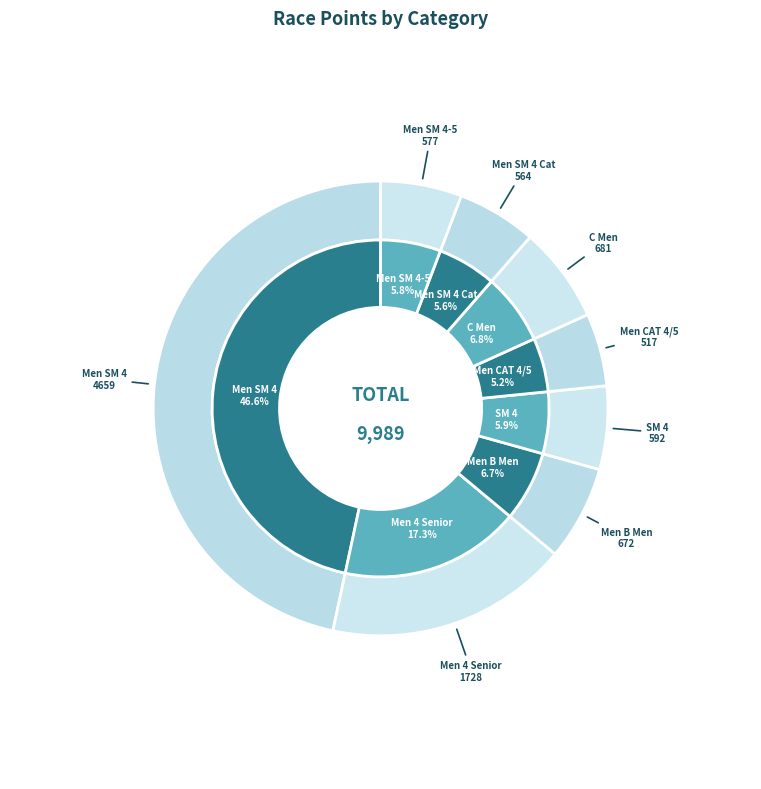

Count the number of slices in the pie.

8